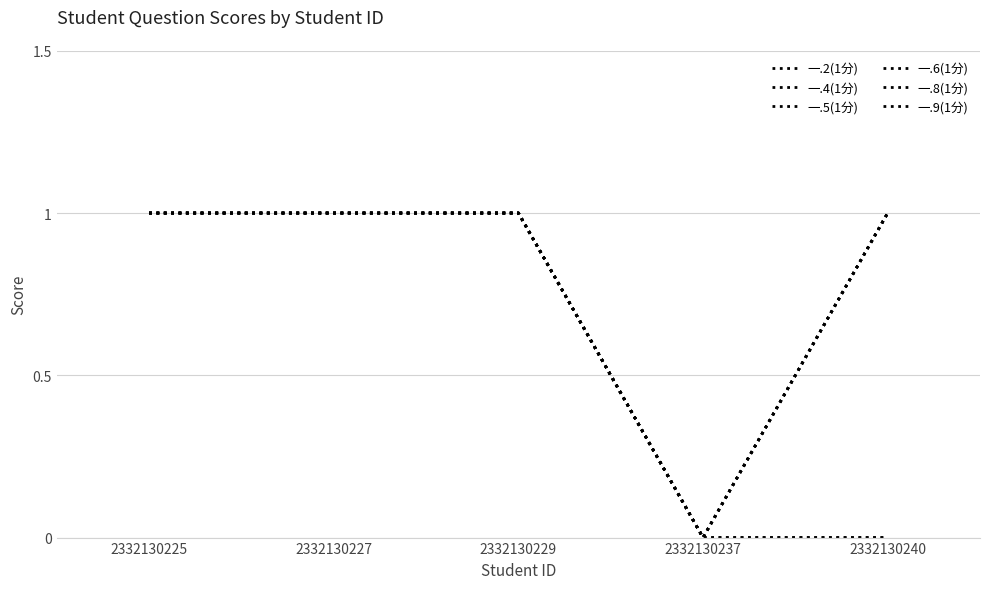

Does the chart display data point markers on the line(s)?

No